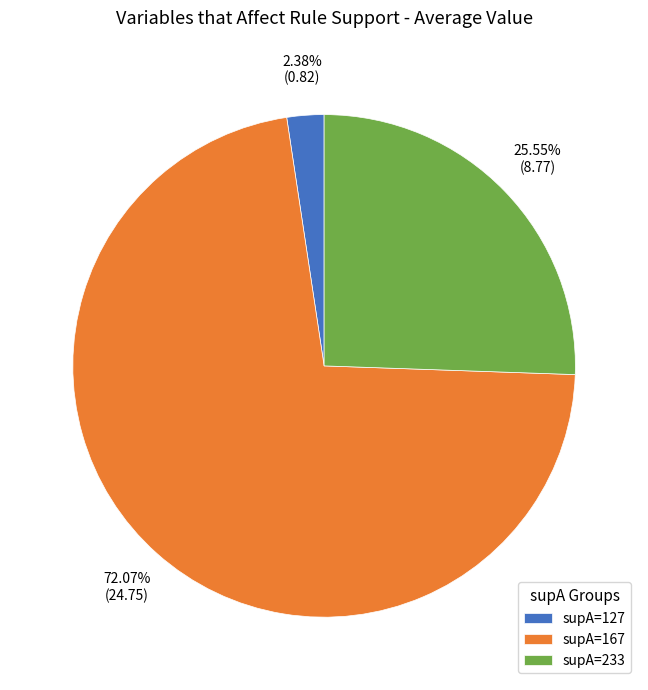

Combined, do supA=167 and supA=233 account for over 50%?

Yes